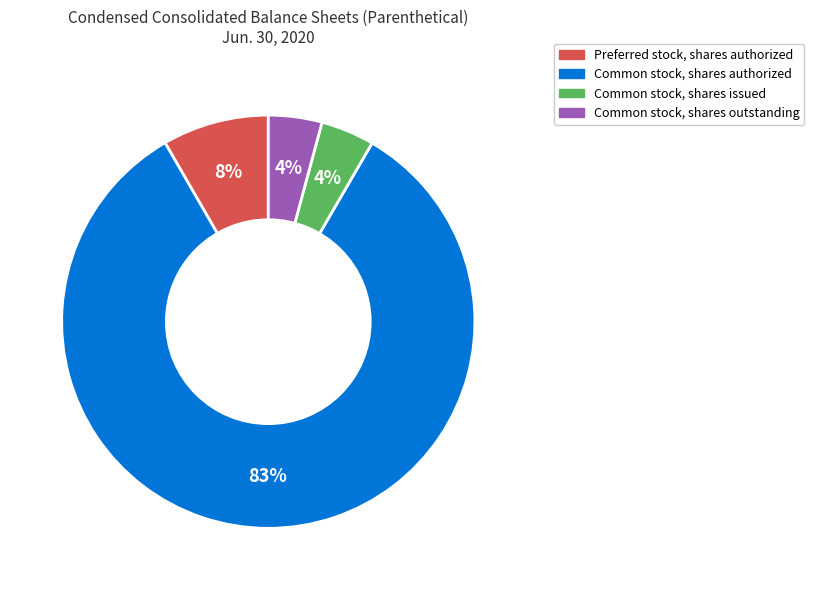

Does any single category account for the majority?

Yes